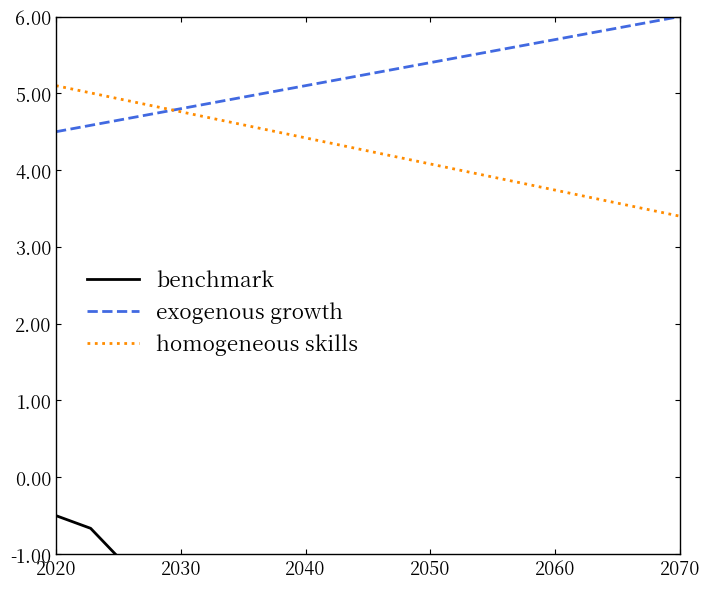

What is the label of the 19th point from the left?

18